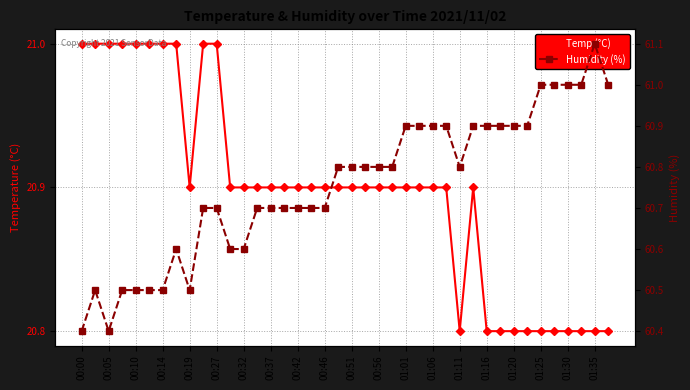

What is the average value of the Temp (°C) series?

20.9